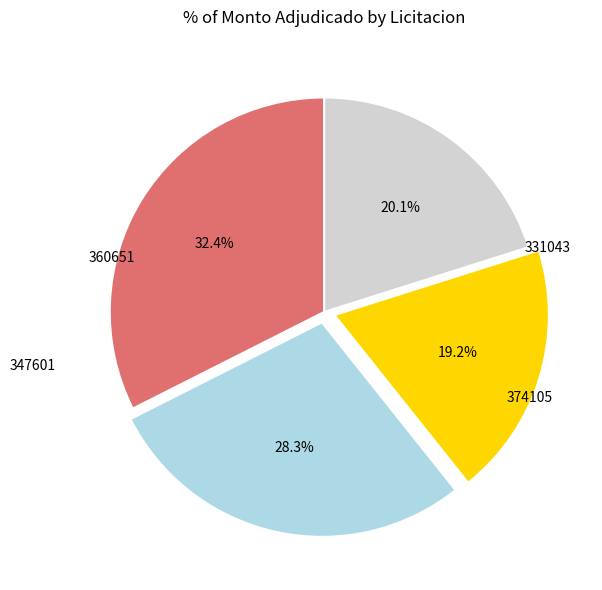

Is there any slice that represents more than half of the pie?

No